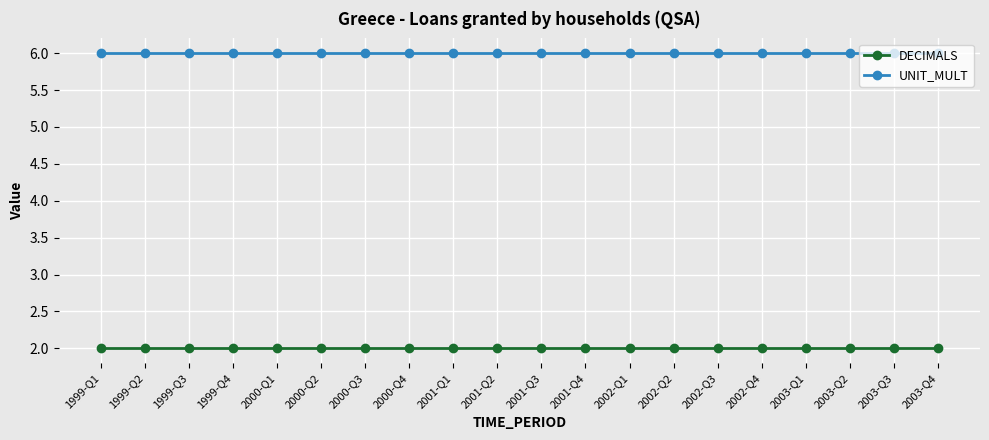

Is the value of DECIMALS at 1999-Q2 greater than the value of UNIT_MULT at 1999-Q1?

No